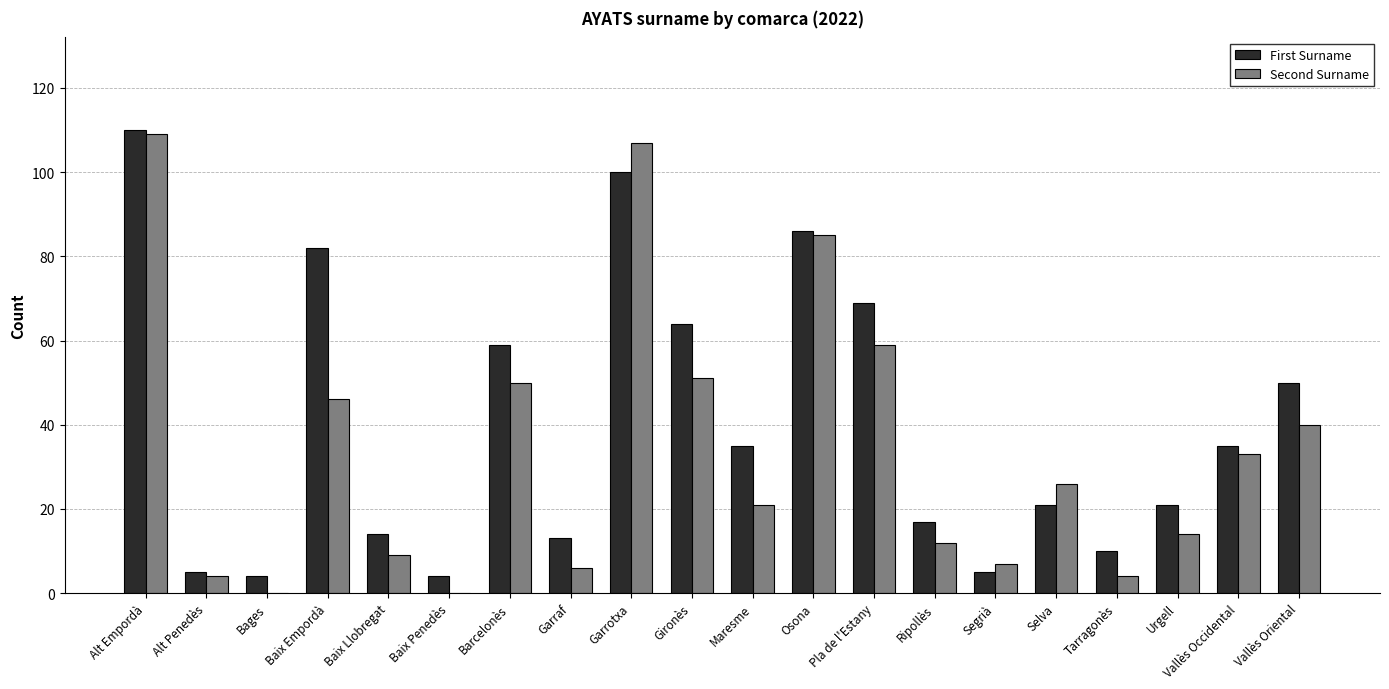

Reading right to left, transcribe all the data shown in this chart.

First Surname: Vallès Oriental=50	Vallès Occidental=35	Urgell=21	Tarragonès=10	Selva=21	Segrià=5	Ripollès=17	Pla de l'Estany=69	Osona=86	Maresme=35	Gironès=64	Garrotxa=100	Garraf=13	Barcelonès=59	Baix Penedès=4	Baix Llobregat=14	Baix Empordà=82	Bages=4	Alt Penedès=5	Alt Empordà=110
Second Surname: Vallès Oriental=40	Vallès Occidental=33	Urgell=14	Tarragonès=4	Selva=26	Segrià=7	Ripollès=12	Pla de l'Estany=59	Osona=85	Maresme=21	Gironès=51	Garrotxa=107	Garraf=6	Barcelonès=50	Baix Penedès=0	Baix Llobregat=9	Baix Empordà=46	Bages=0	Alt Penedès=4	Alt Empordà=109